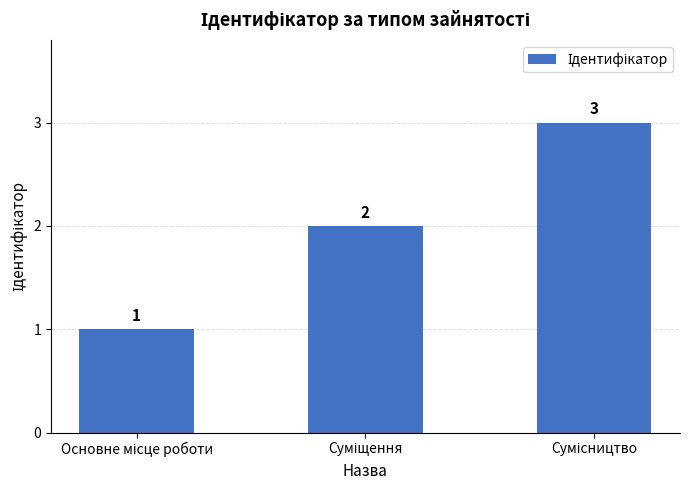

What is the value of the 2nd bar from the left?

2